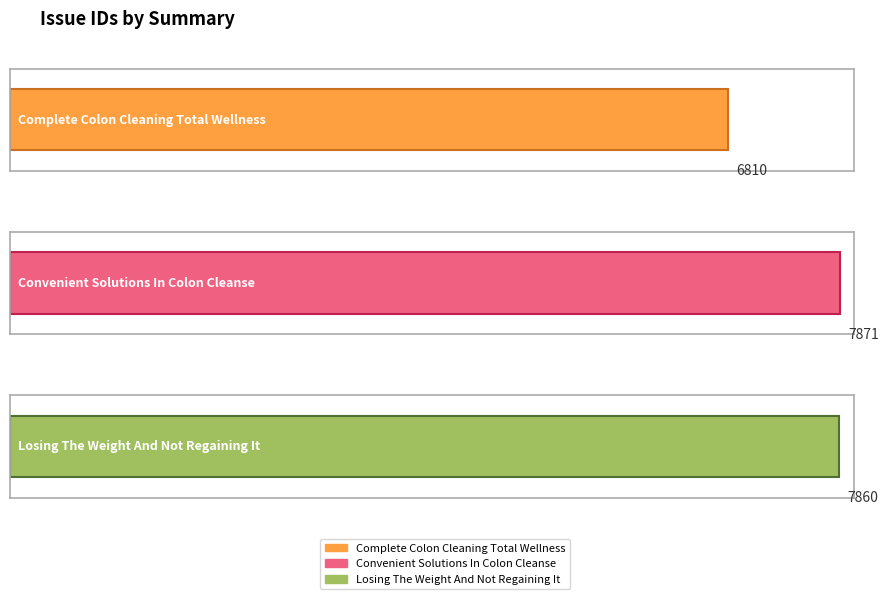

The chart shows a value of 6810 at Complete Colon Cleaning Total Wellness. True or false?

True